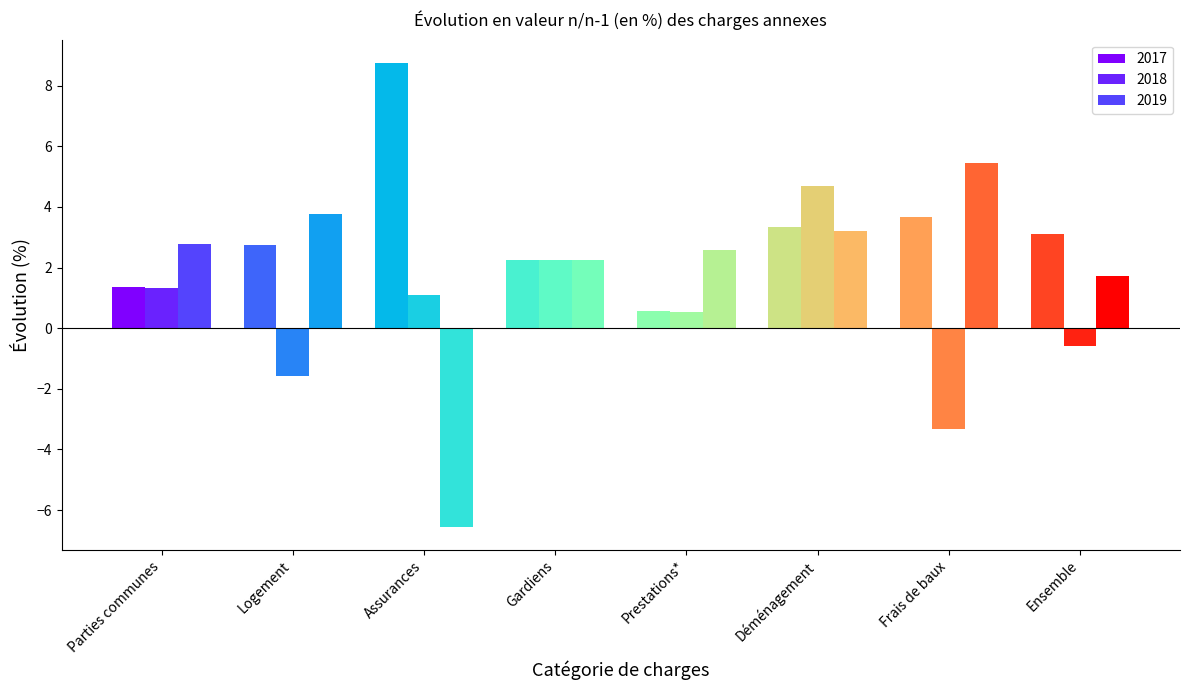

Reading left to right, what are all the values shown in this chart?

2017: 1.3	2.7	8.7	2.3	0.6	3.3	3.7	3.1
2018: 1.3	-1.6	1.1	2.3	0.5	4.7	-3.3	-0.6
2019: 2.8	3.8	-6.5	2.3	2.6	3.2	5.4	1.7